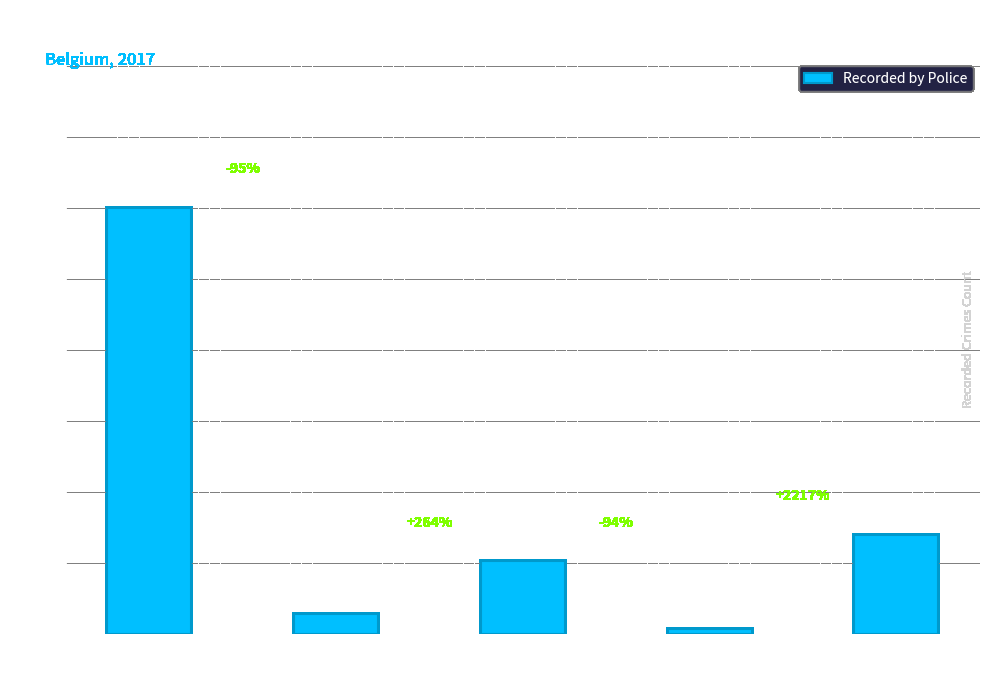

What is the sum of all values?

875